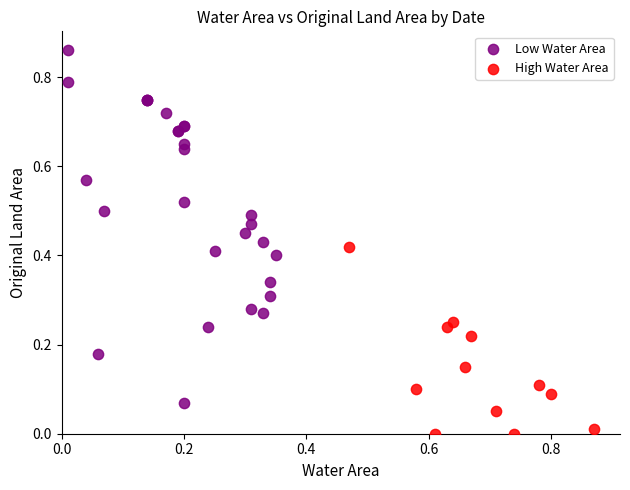

Which series has the widest spread of Y values?

Low Water Area